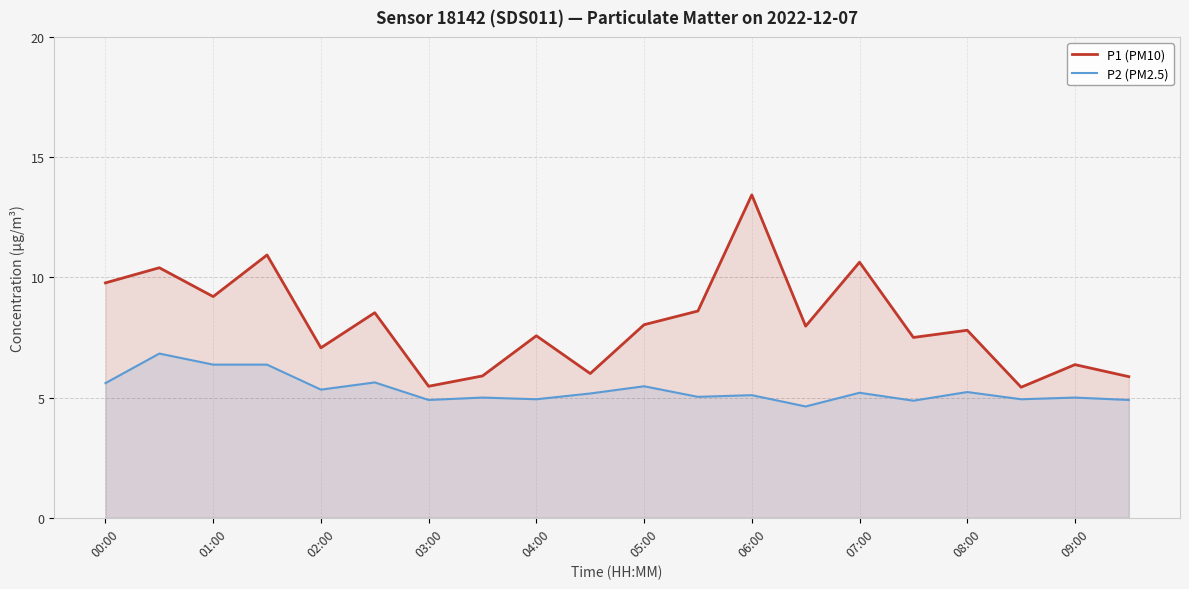

Reading left to right, list all the values displayed in this chart.

P1 (PM10): 9.8	10.4	9.2	10.9	7.1	8.5	5.5	5.9	7.6	6.0	8.0	8.6	13.4	8.0	10.6	7.5	7.8	5.4	6.4	5.9
P2 (PM2.5): 5.6	6.8	6.4	6.4	5.3	5.6	4.9	5.0	4.9	5.2	5.5	5.0	5.1	4.6	5.2	4.9	5.2	4.9	5.0	4.9